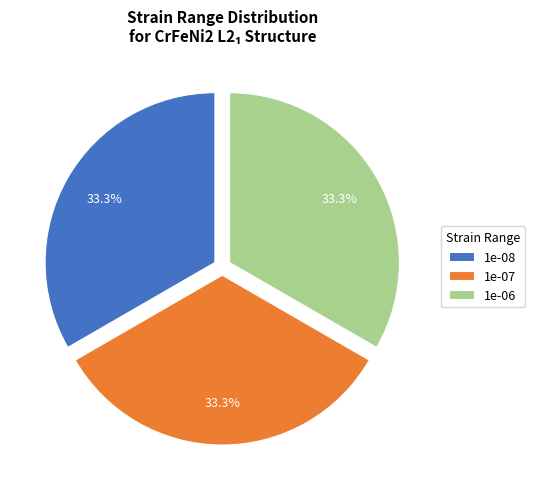

Does 1e-06 account for over 50% of the chart?

No